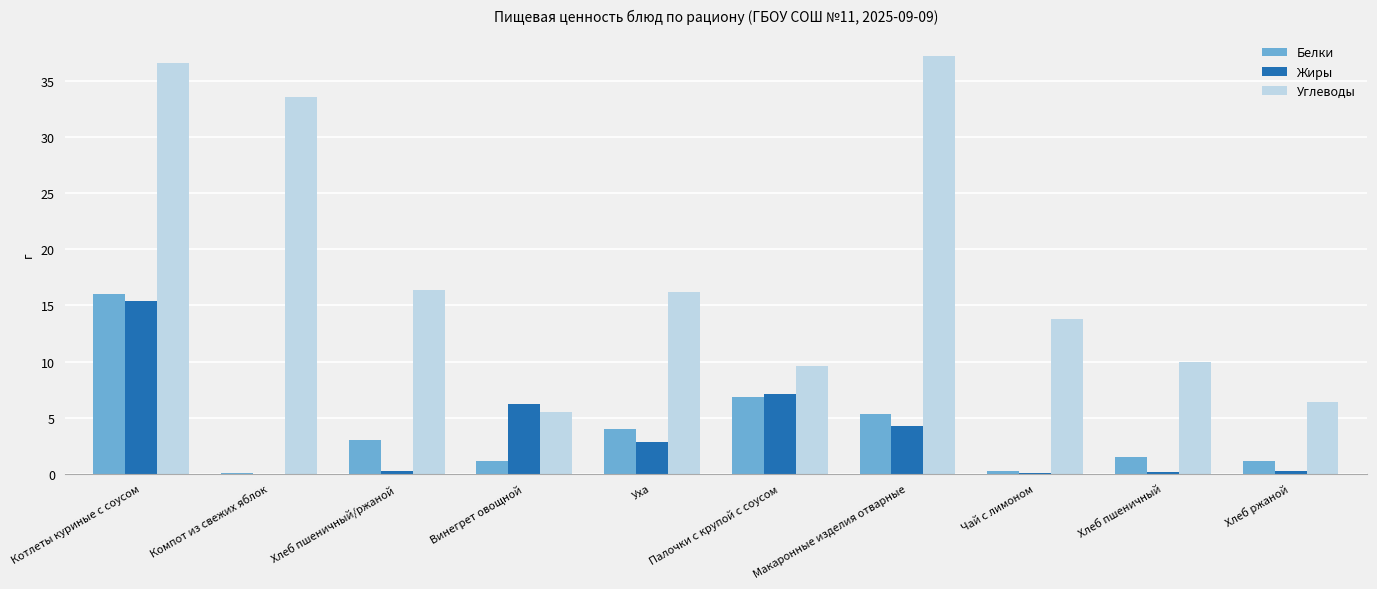

Between Чай с лимоном and Хлеб ржаной, which series saw the biggest shift?

Углеводы